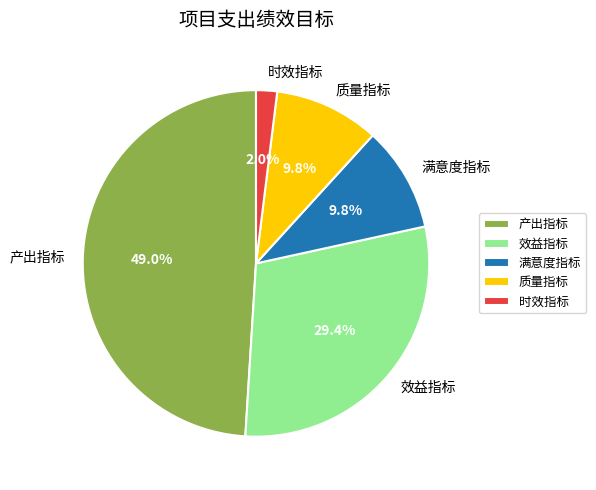

Which slice is the smallest?

时效指标